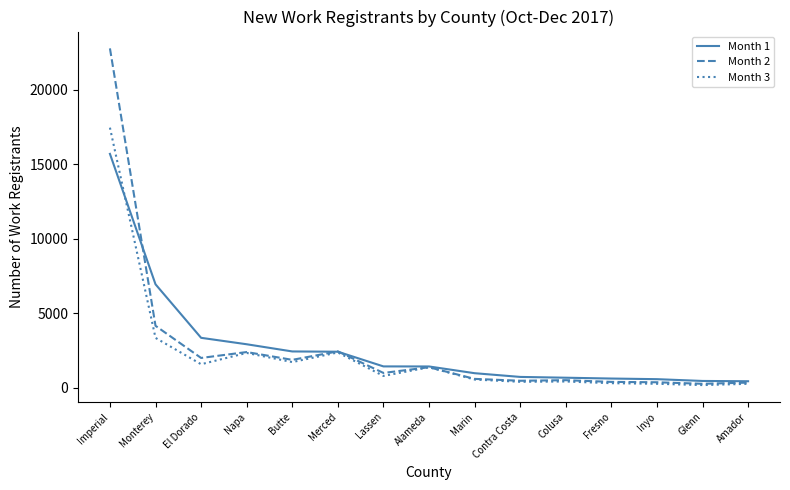

Is the value of Month 3 at Lassen greater than the value of Month 2 at Monterey?

No